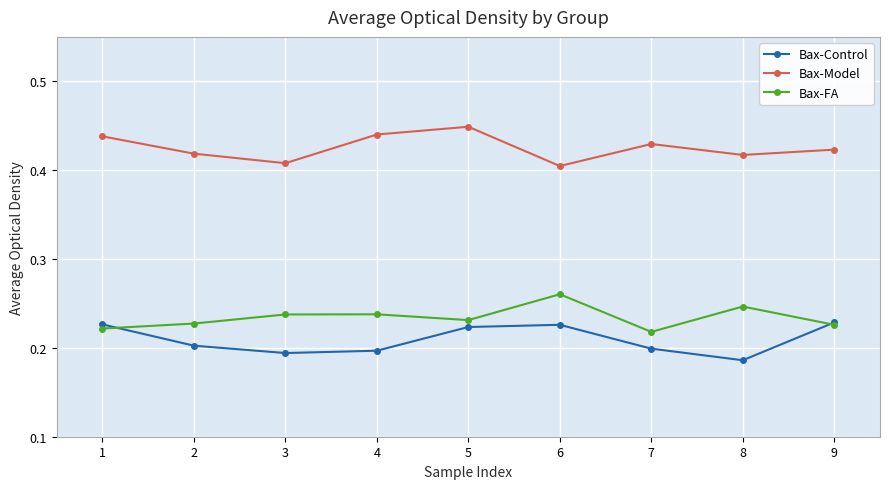

At how many categories does at least one series exceed 0?

9